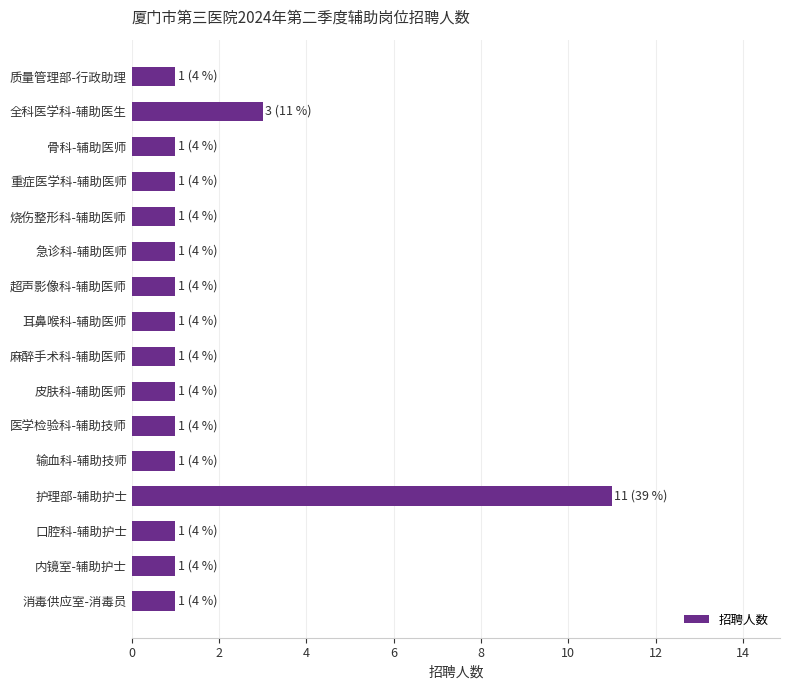

Does the chart contain stacked bars?

No